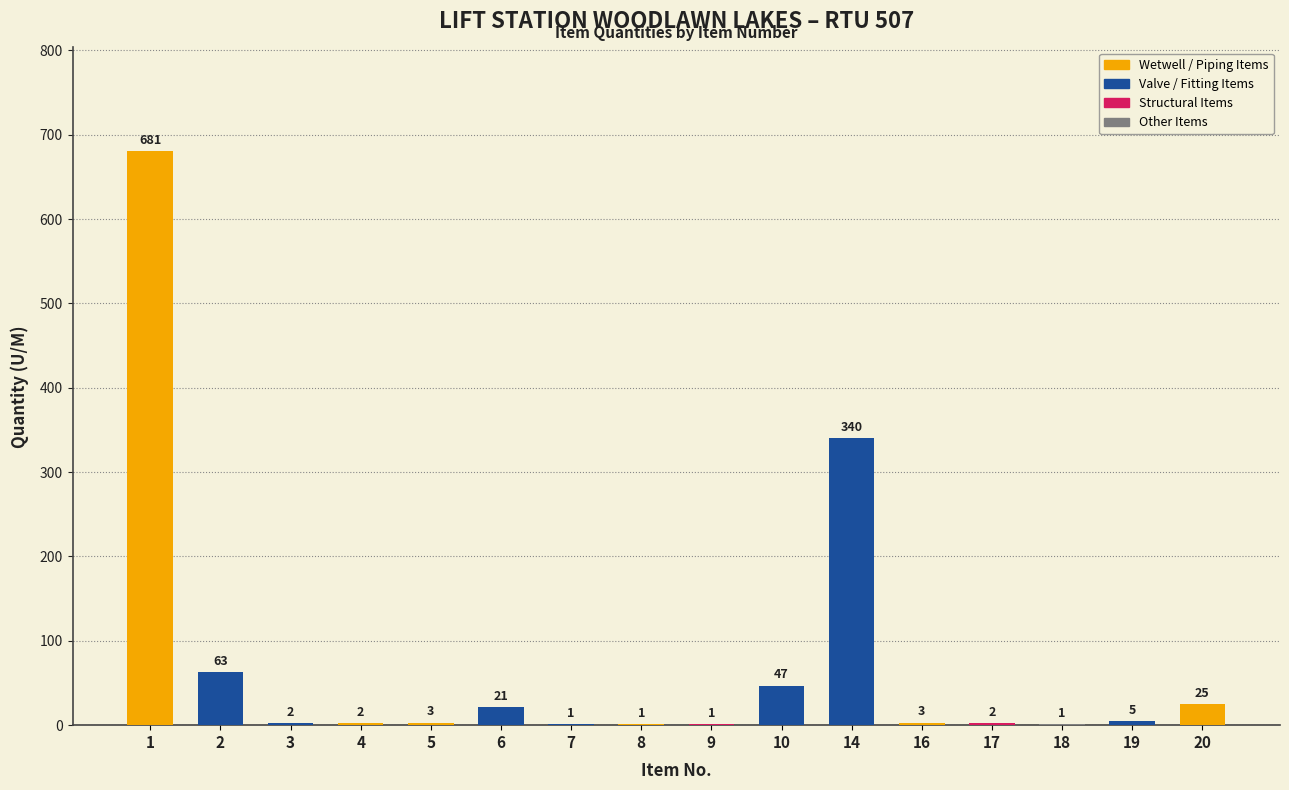

What is the greatest value displayed?

681